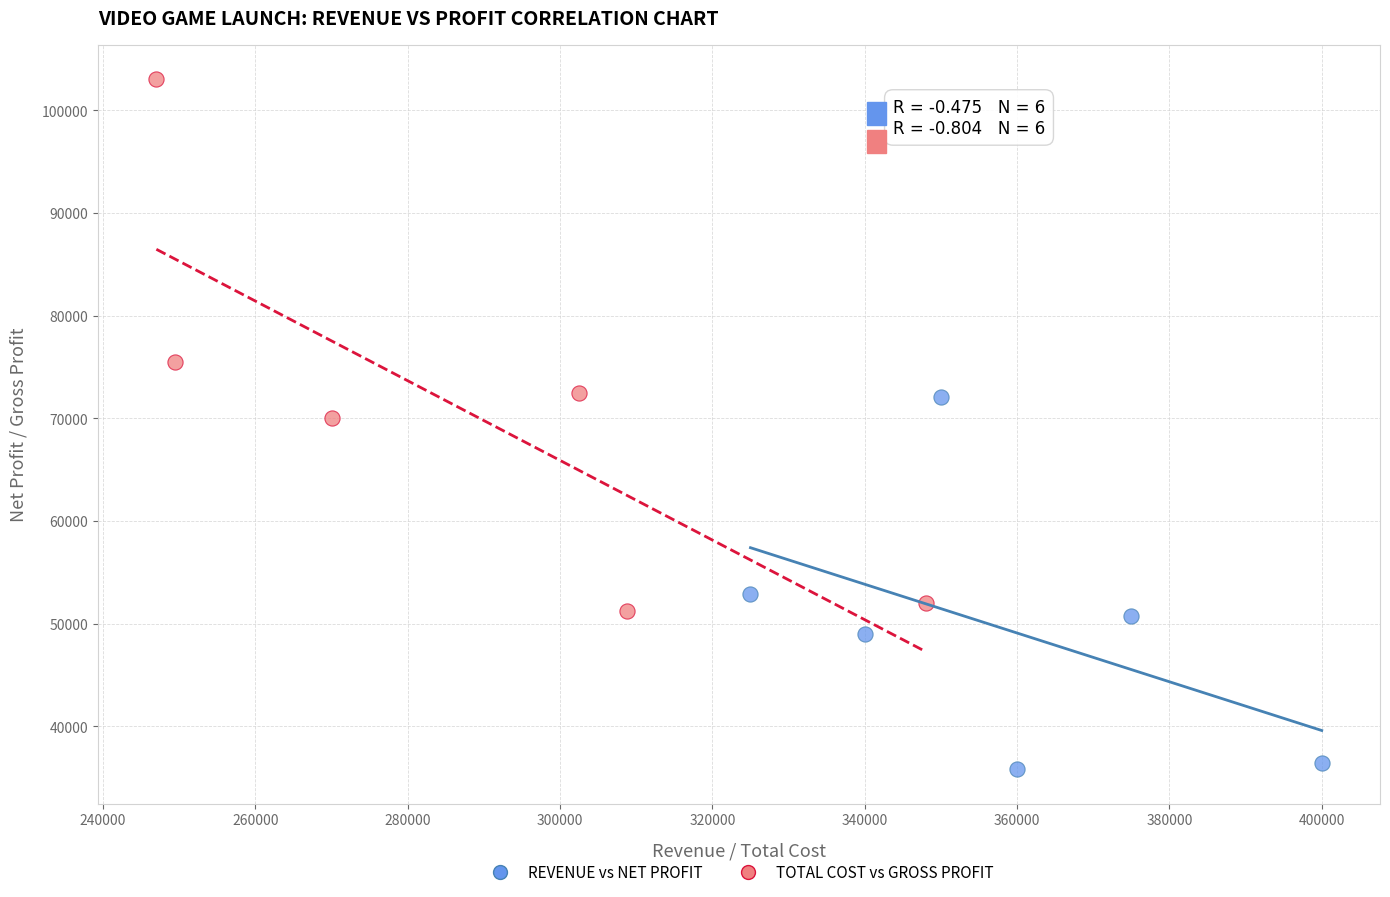

What are all the series names shown in the legend?

REVENUE vs NET PROFIT, TOTAL COST vs GROSS PROFIT